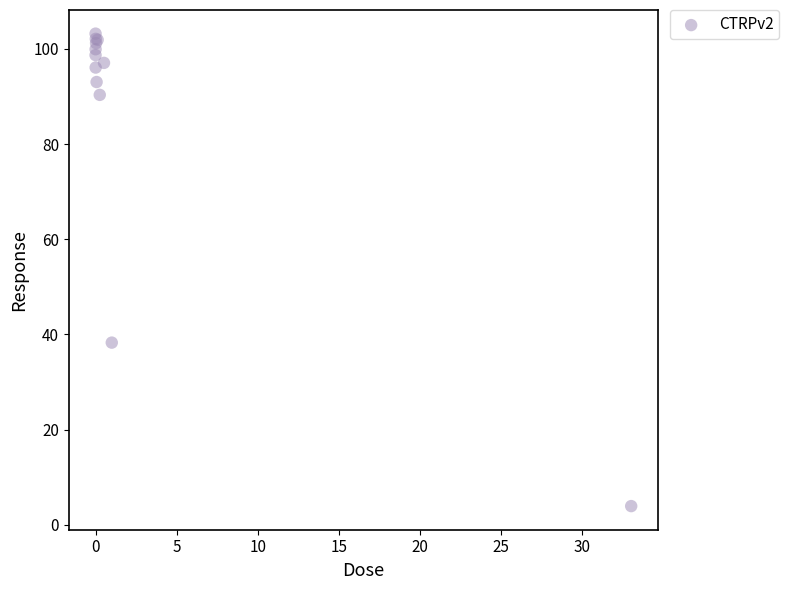

What Y value in the scatter plot is closest to 53?

38.3